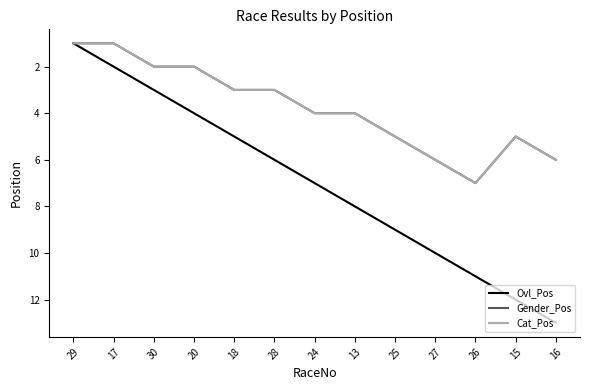

The value of Cat_Pos at 16 is 11. True or false?

False